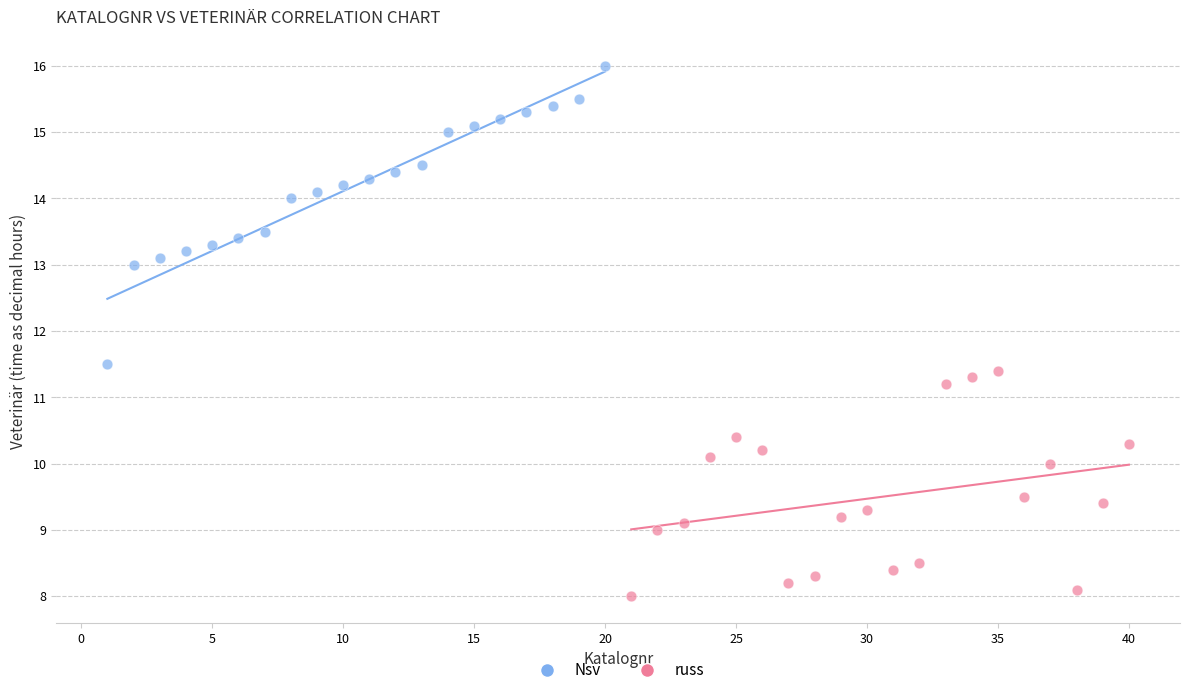

Which series contains the lowest Y value?

russ